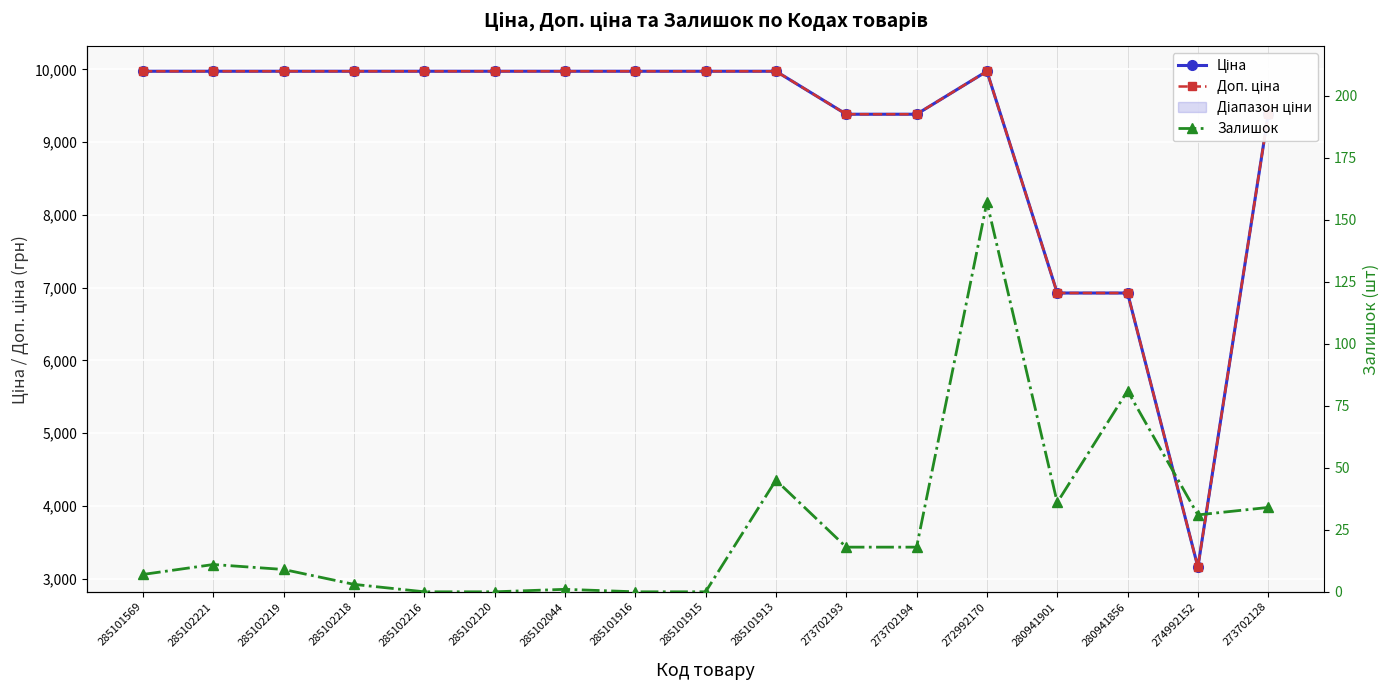

At which label does Доп. ціна first exceed 9974?

285101569